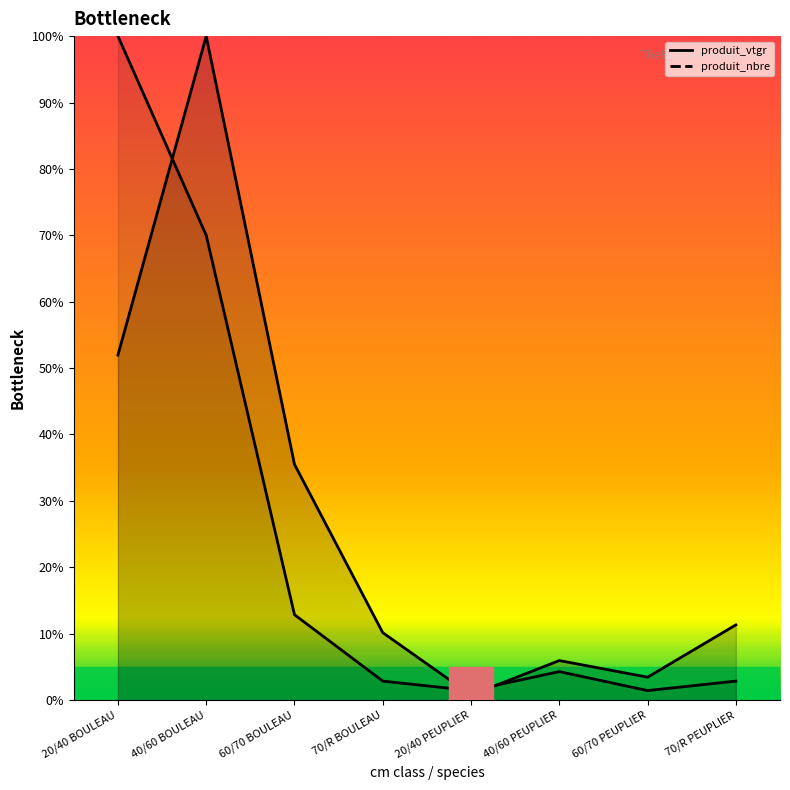

Is this an area chart (filled region under the line)?

No